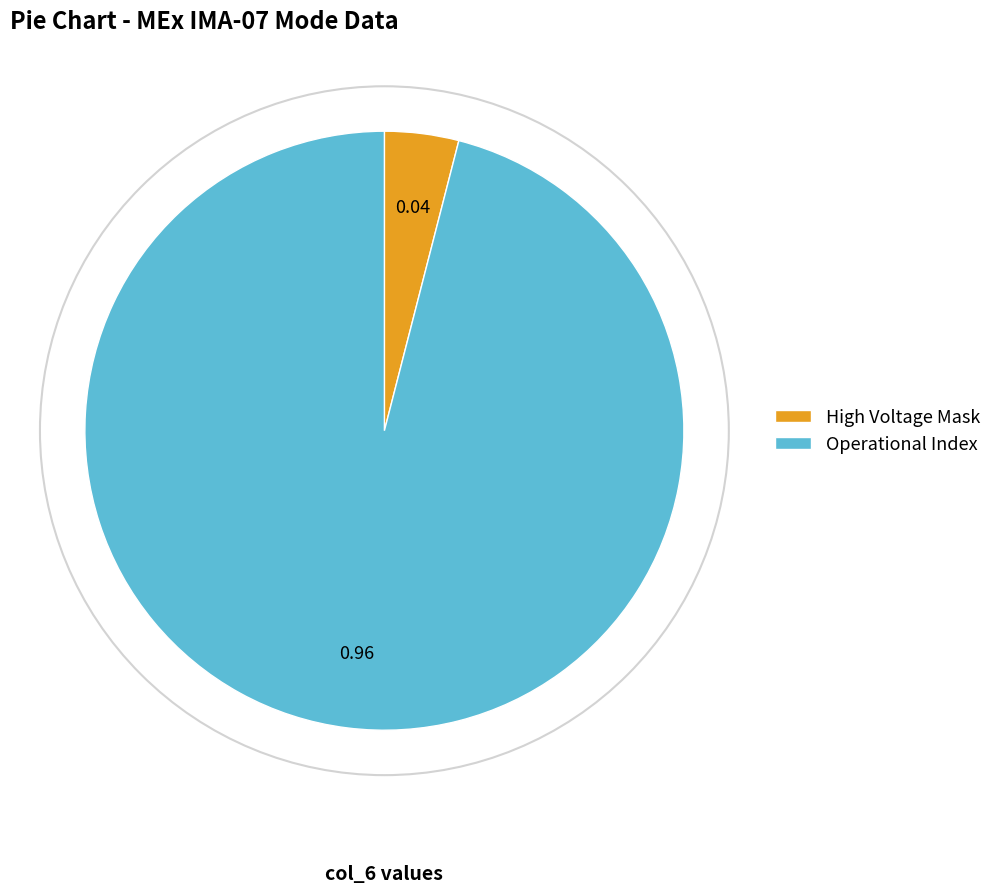

Which has a higher value, High Voltage Mask or Operational Index?

Operational Index